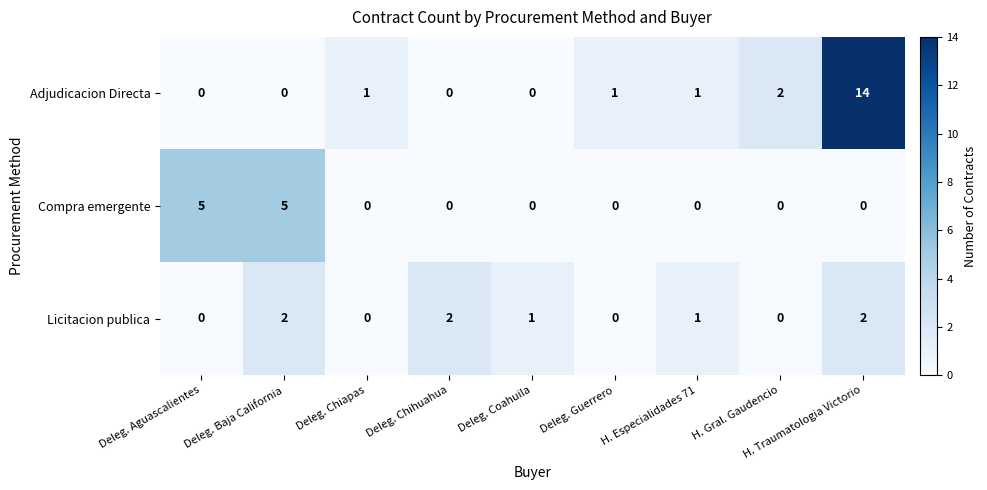

What is the sum of all Licitacion publica values?

8